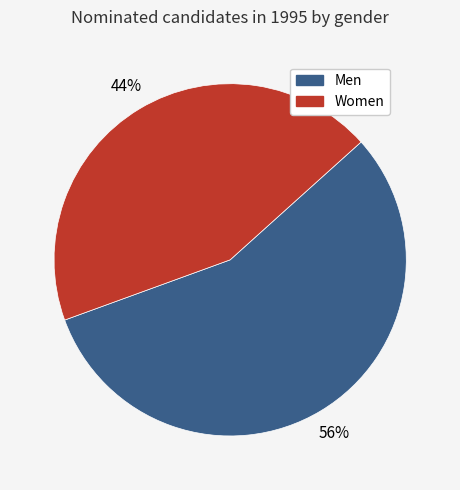

True or false: Men accounts for 50% of the total.

False